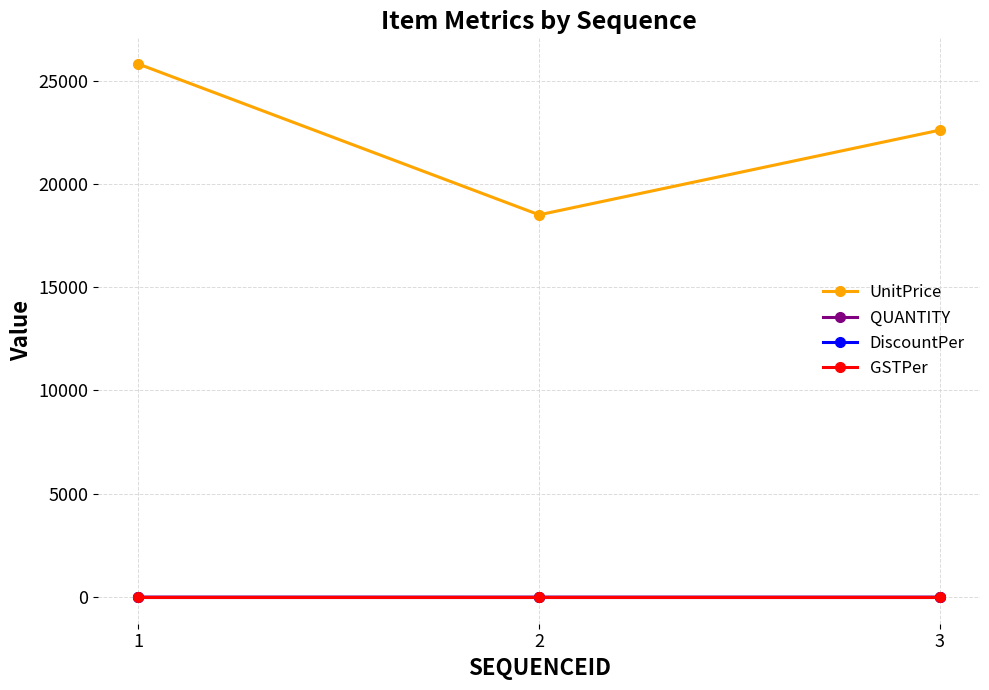

At how many categories does at least one series exceed 20922?

2